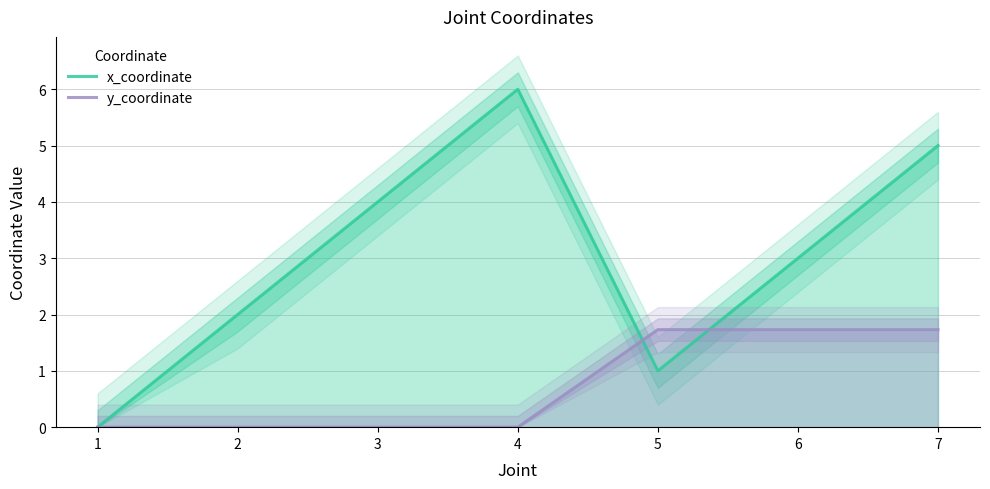

What is the difference between the maximum and second lowest values in the y_coordinate series?

1.7